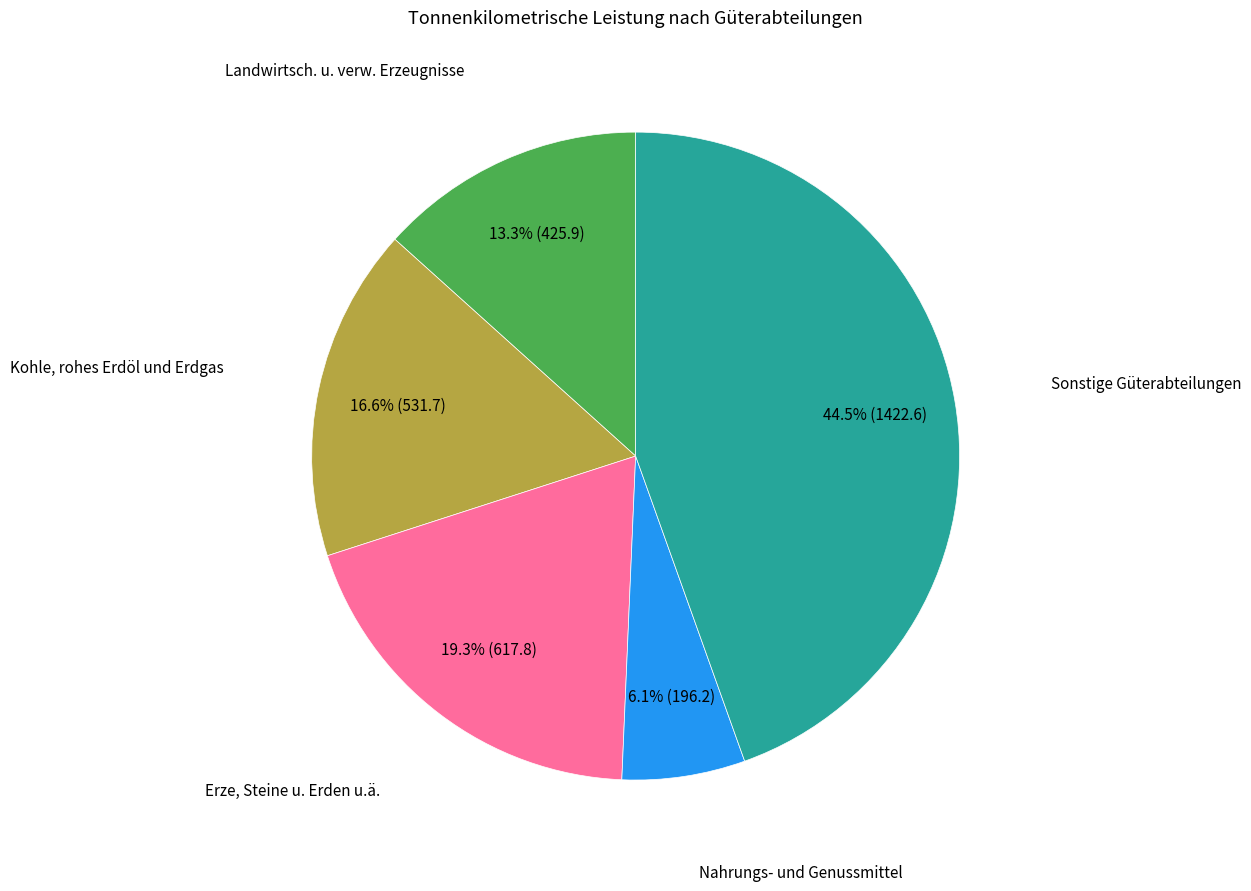

Is there any slice that represents more than half of the pie?

No